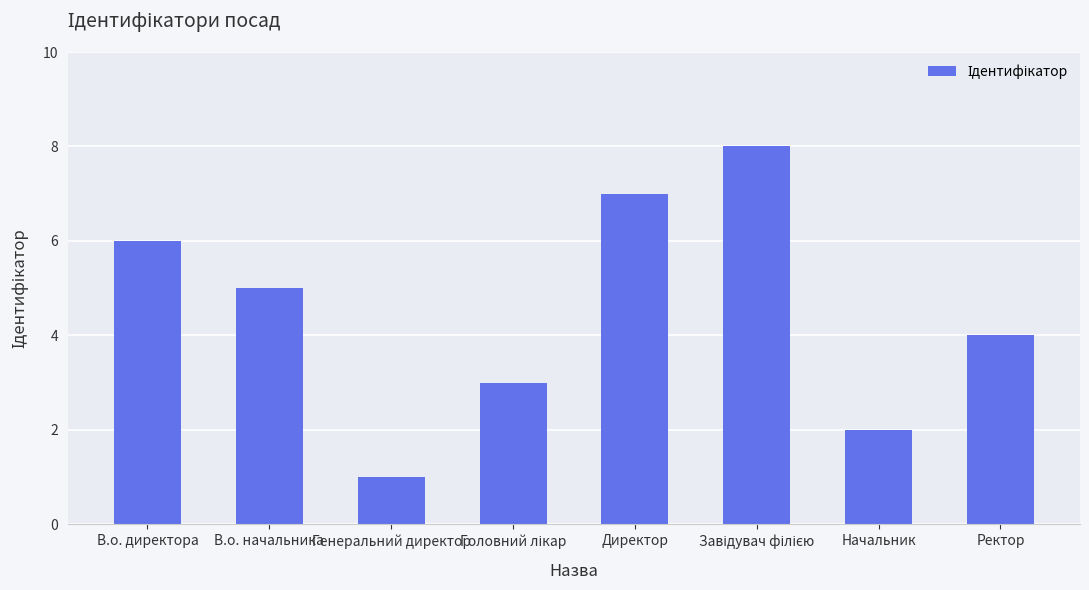

The value at Начальник is 3. True or false?

False